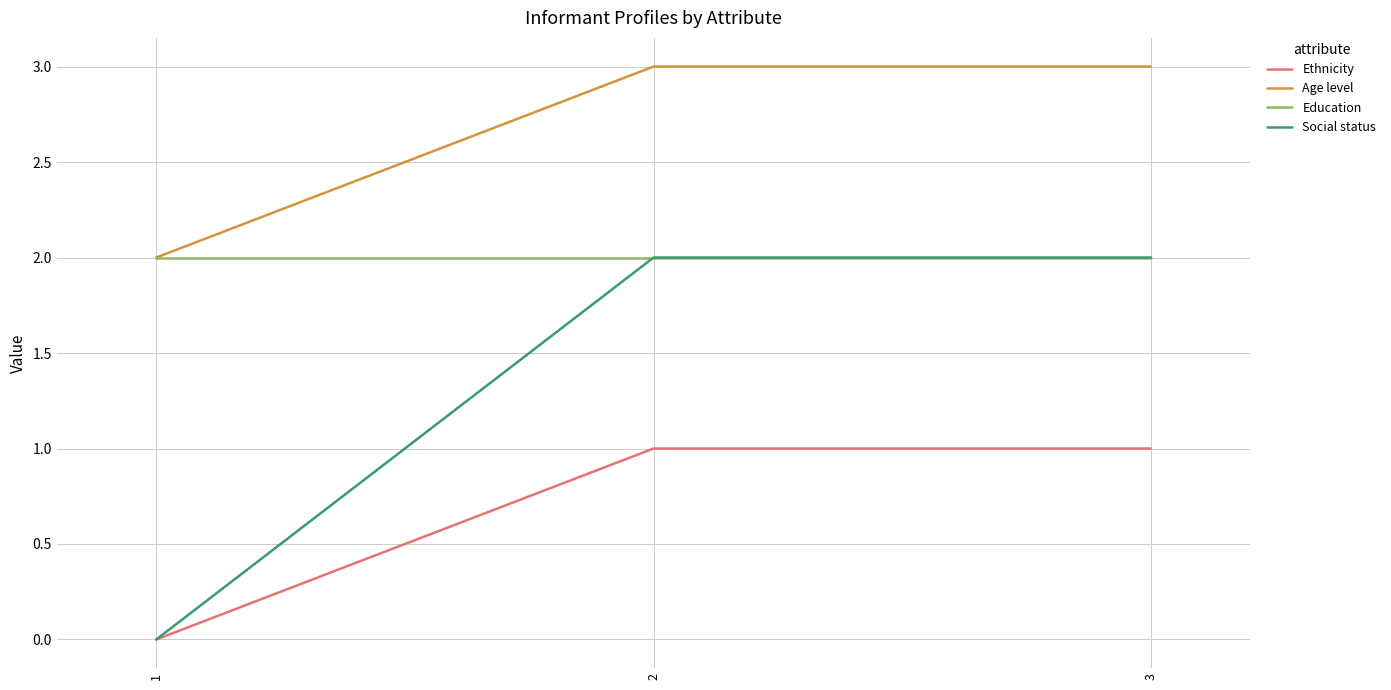

Which series has the largest total across all categories?

Age level